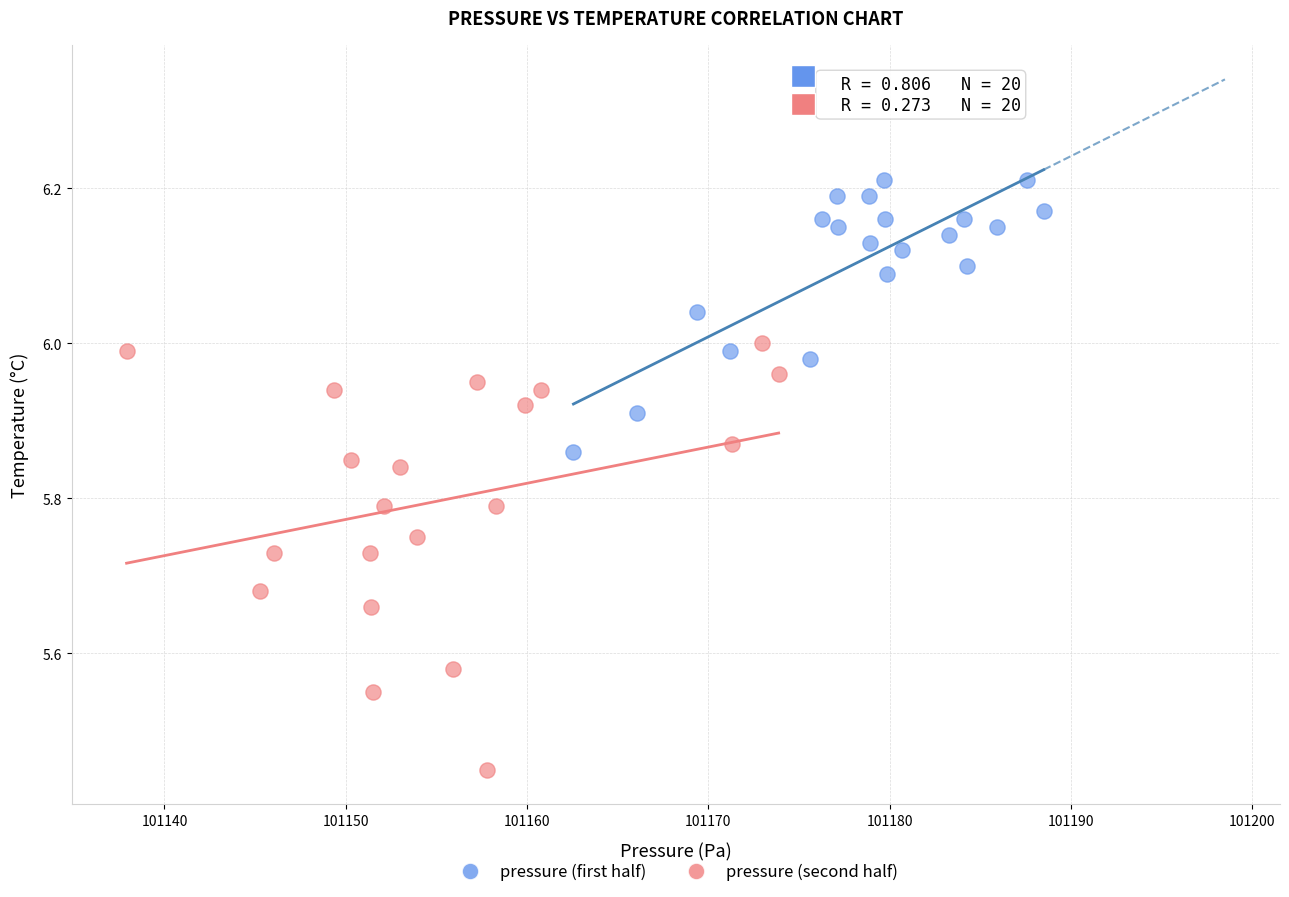

Which series reaches the maximum Y coordinate?

pressure (first half)